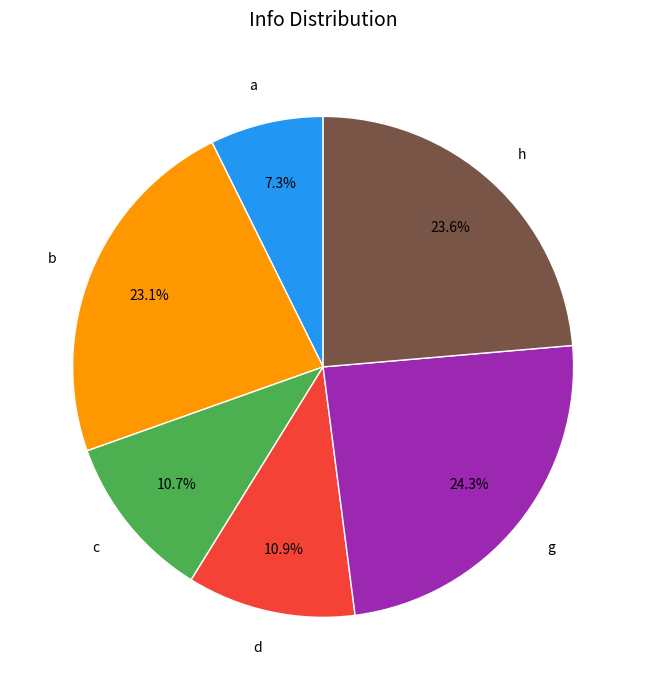

Combined, do b and g account for over 50%?

No